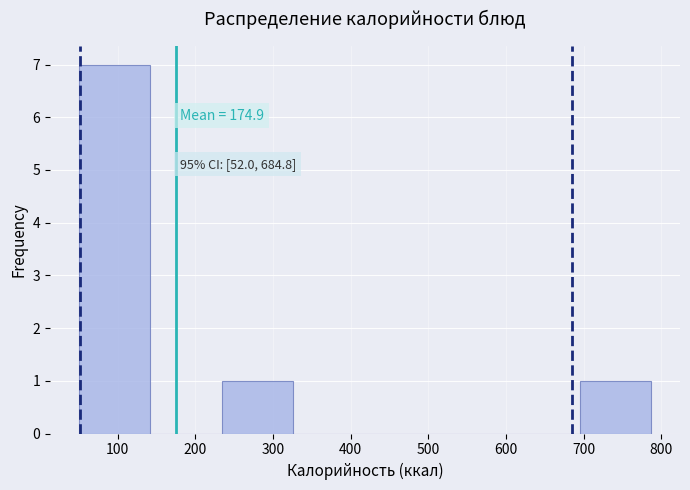

Which range on the x-axis has the tallest bar?

50 to 140